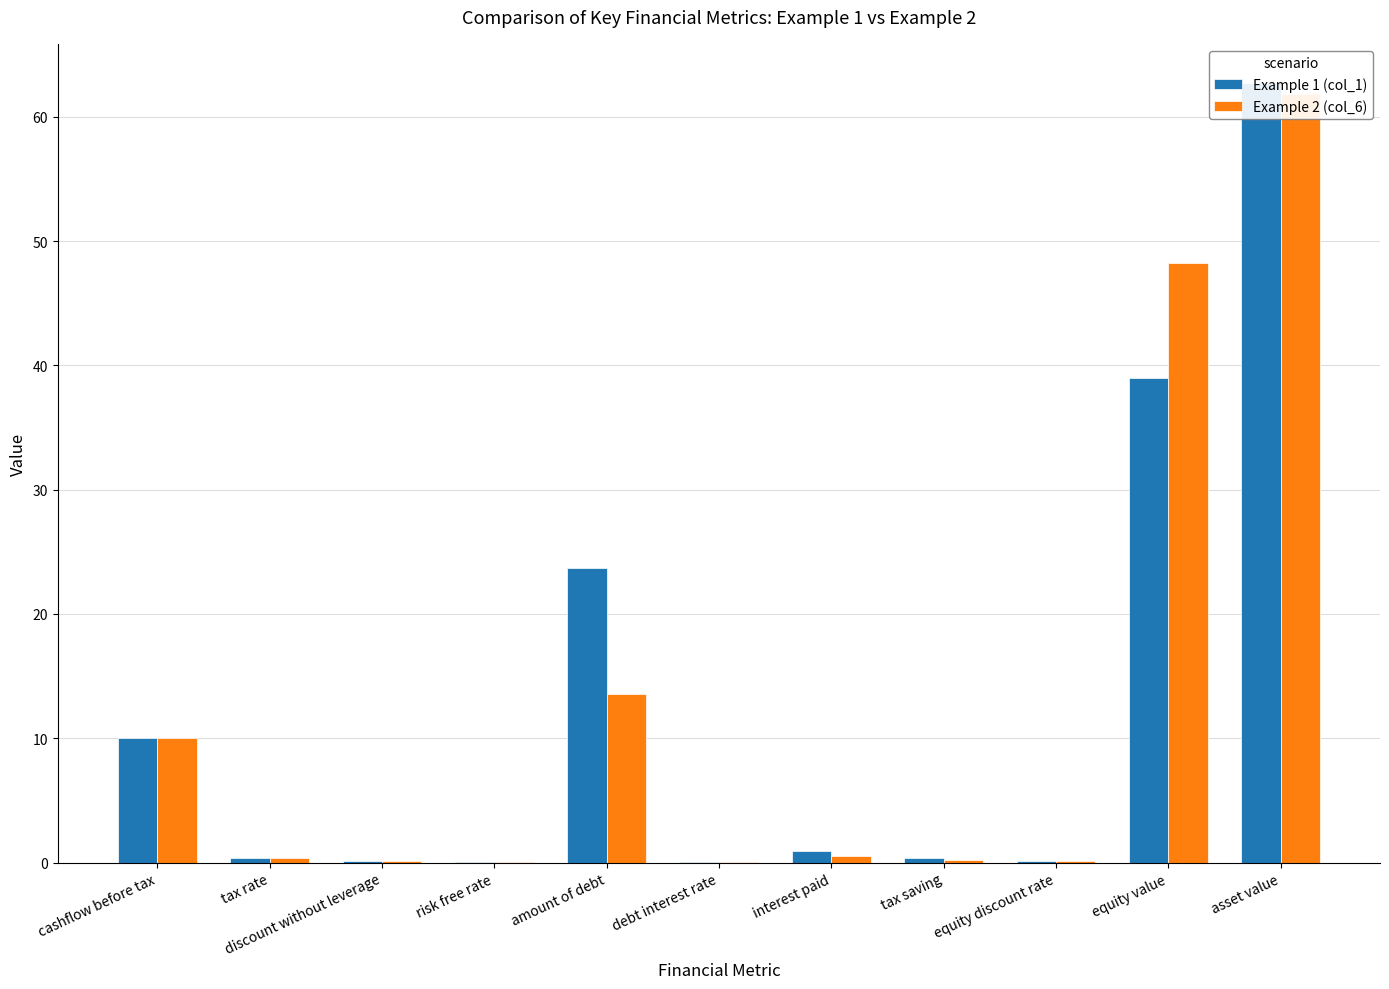

Which series changed the most between cashflow before tax and interest paid?

Example 2 (col_6)